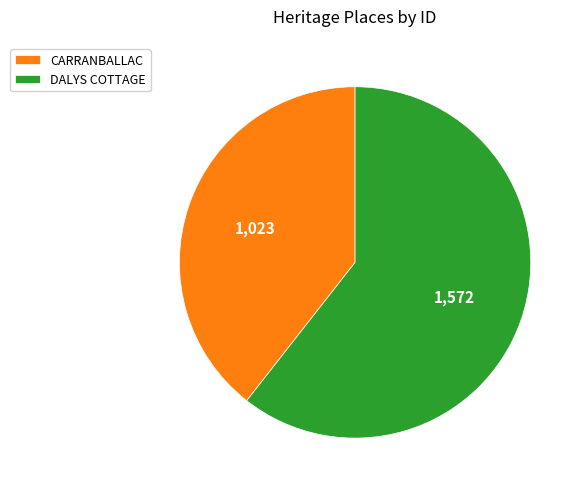

Do DALYS COTTAGE and CARRANBALLAC together represent more than half of the pie?

Yes